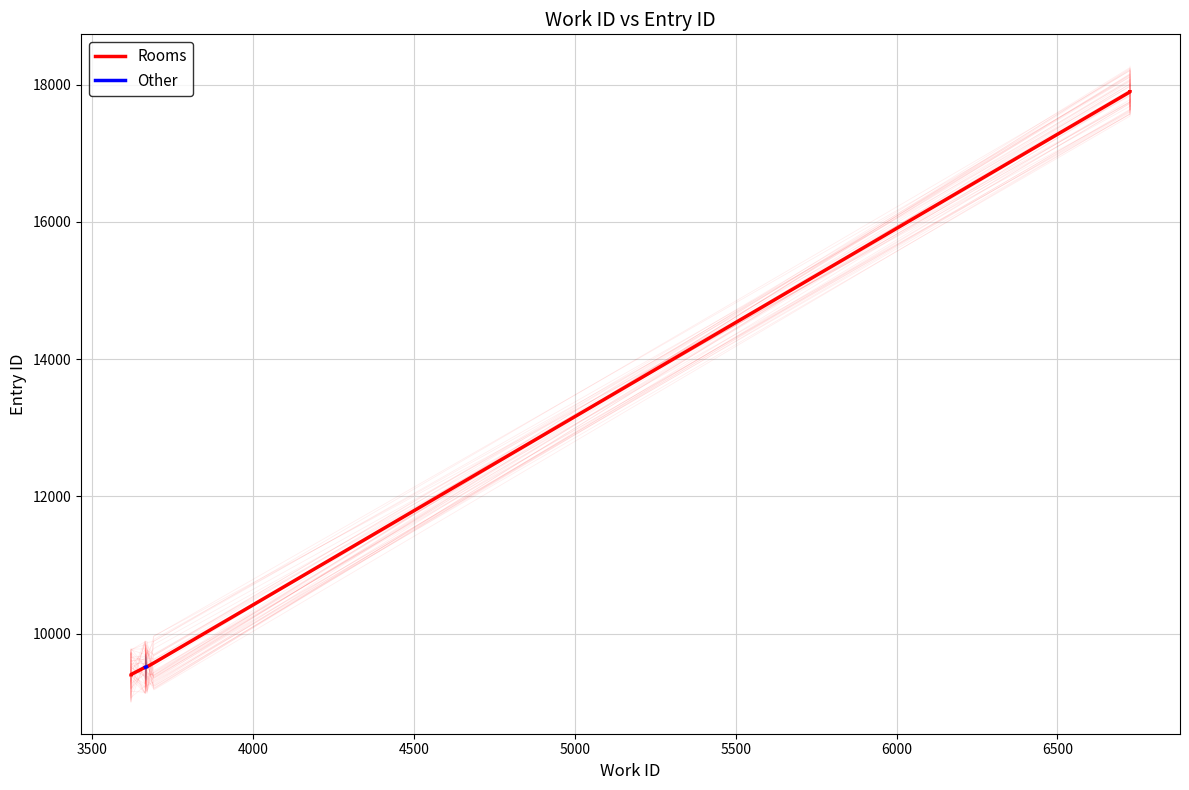

What is the value of the 5th point from the left?

9518